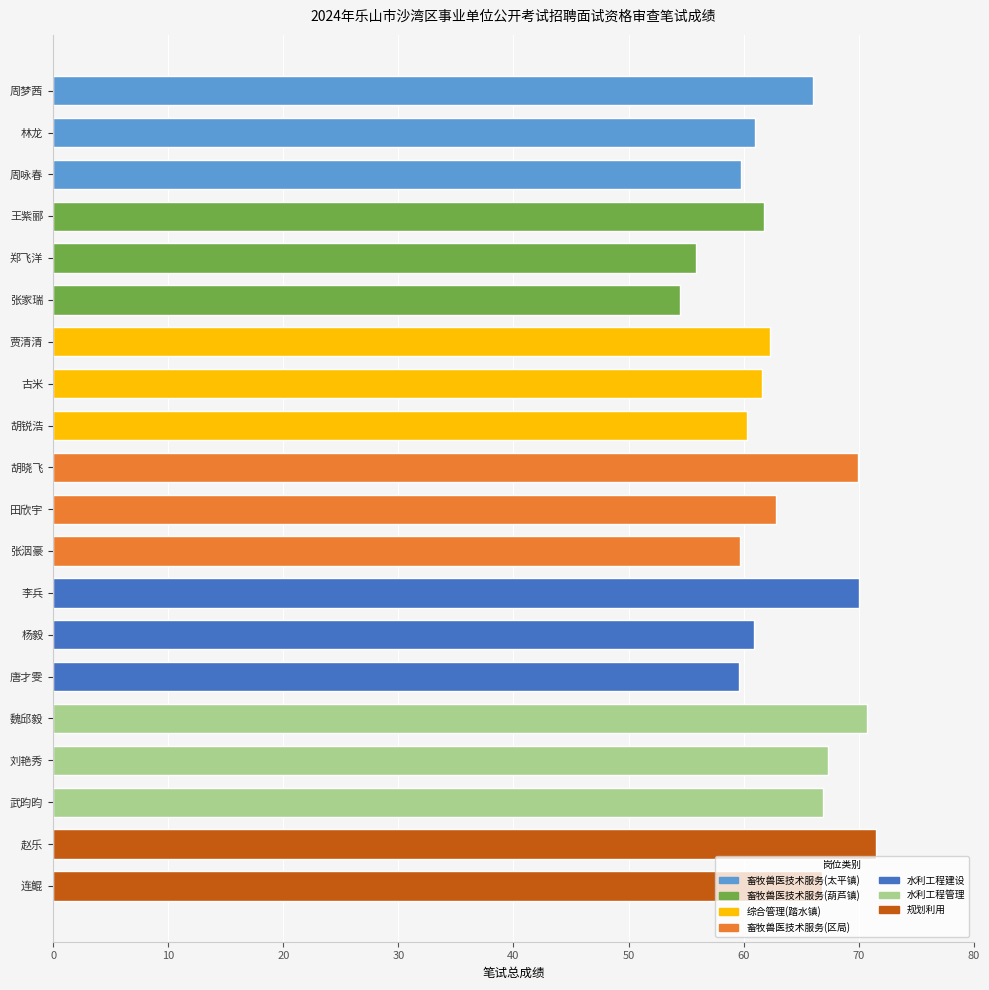

At which label is the value closest to 63?

田欣宇